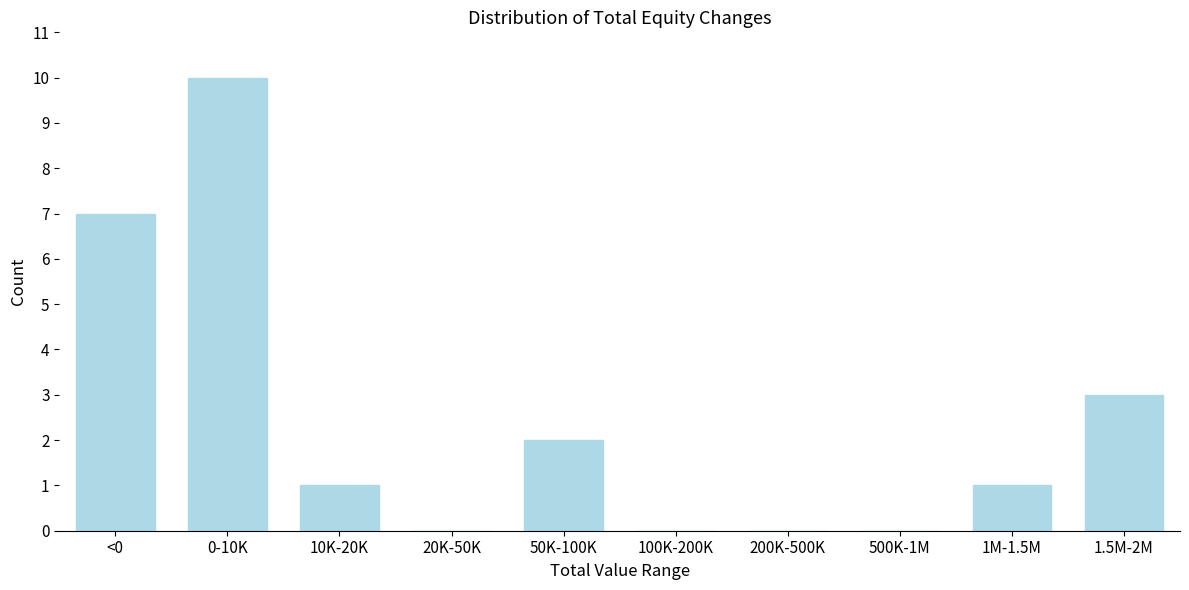

Reading left to right, extract all data points from this chart.

<0=7	0-10K=10	10K-20K=1	20K-50K=0	50K-100K=2	100K-200K=0	200K-500K=0	500K-1M=0	1M-1.5M=1	1.5M-2M=3